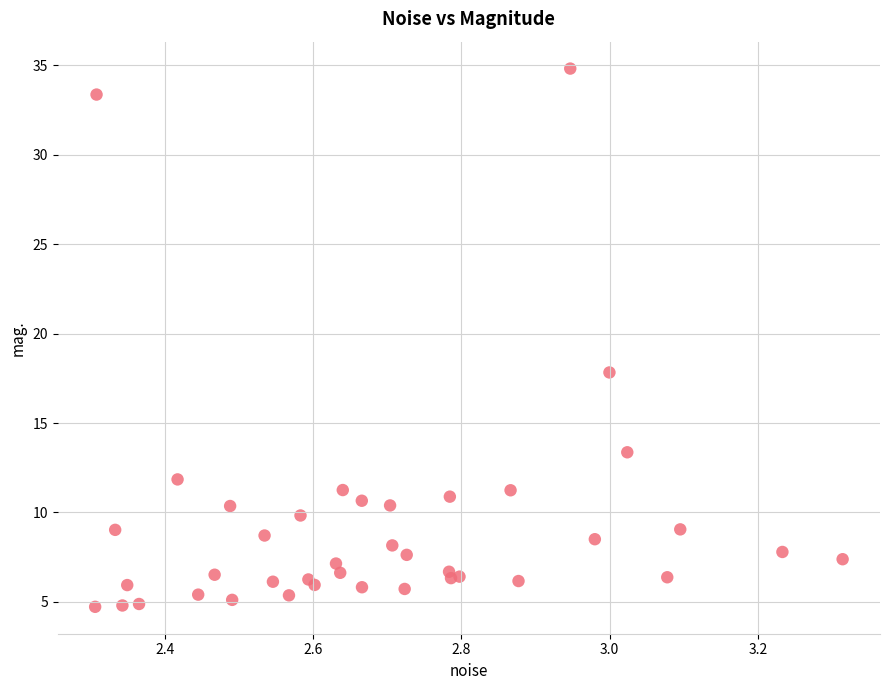

What Y value in the scatter plot is closest to 19?

17.8